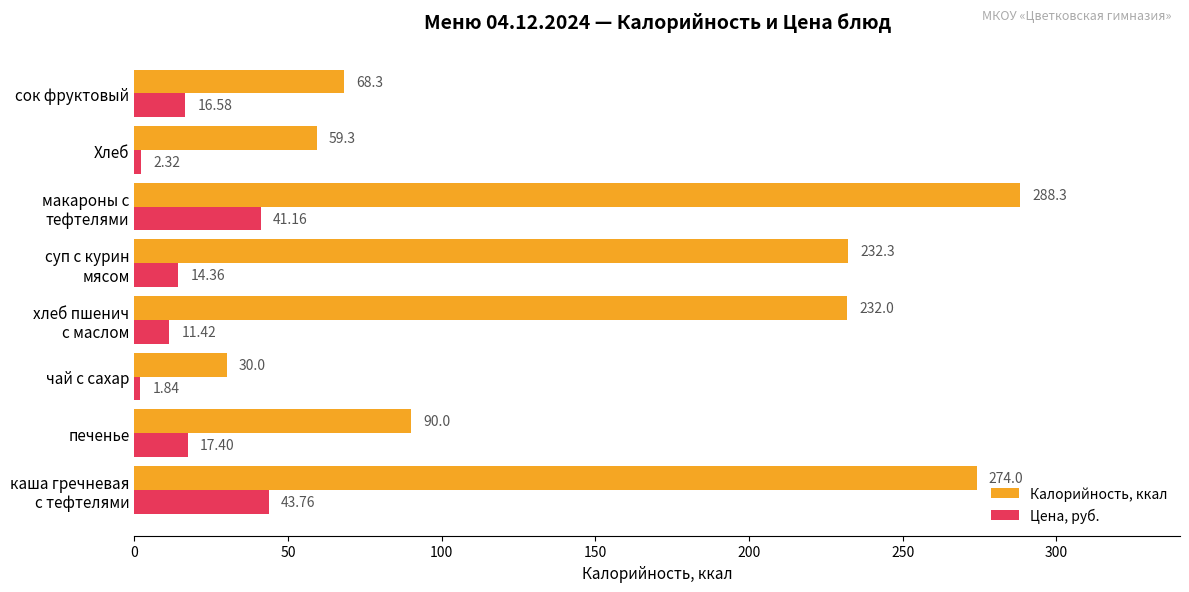

Count the number of data series in this chart.

2